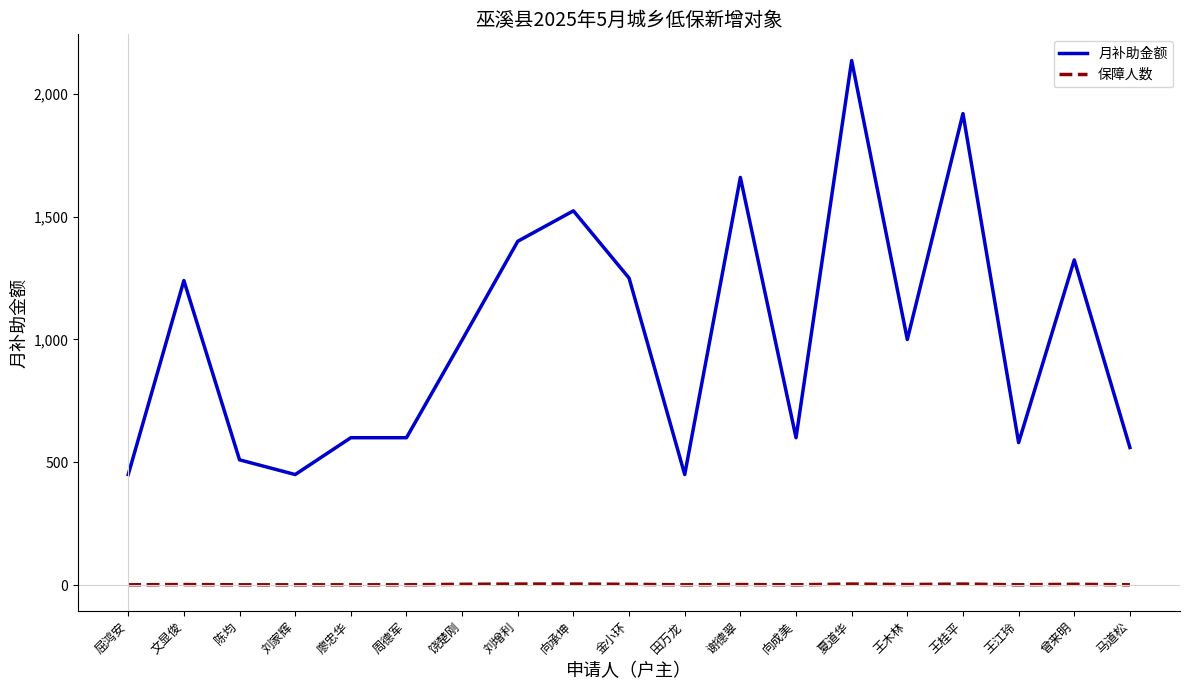

Rank the series at 文显俊 from highest to lowest value.

月补助金额, 保障人数